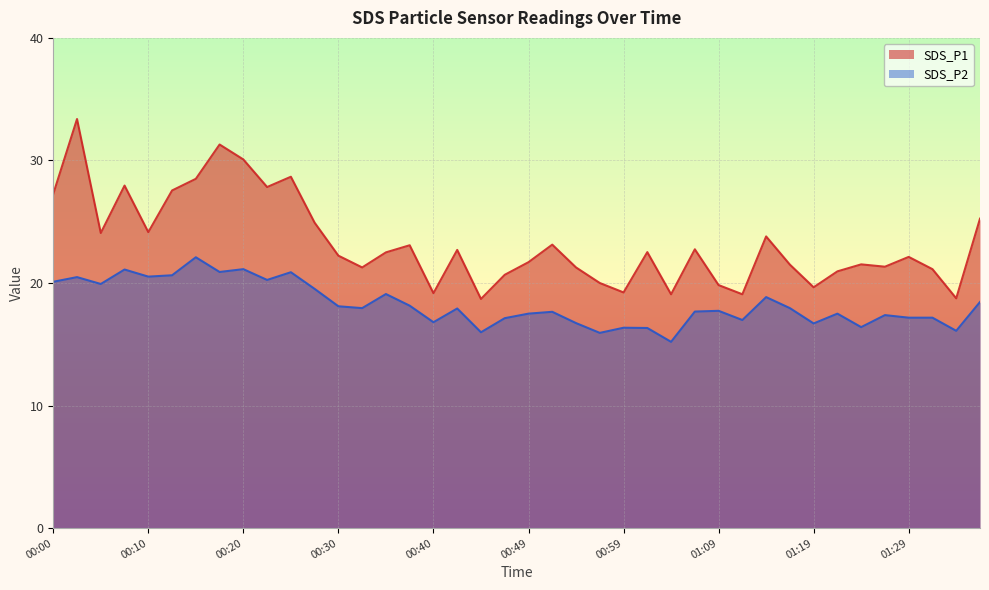

How many categories are shown in the chart?

40